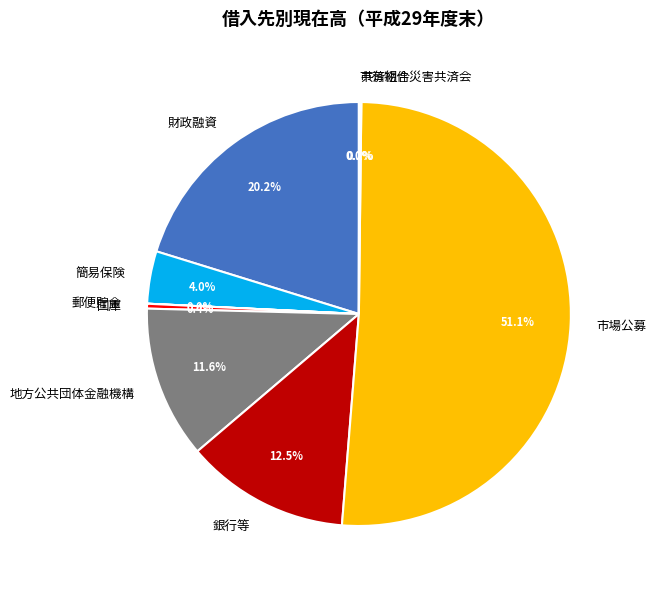

What percentage is NOT represented by 国庫?

99.6%